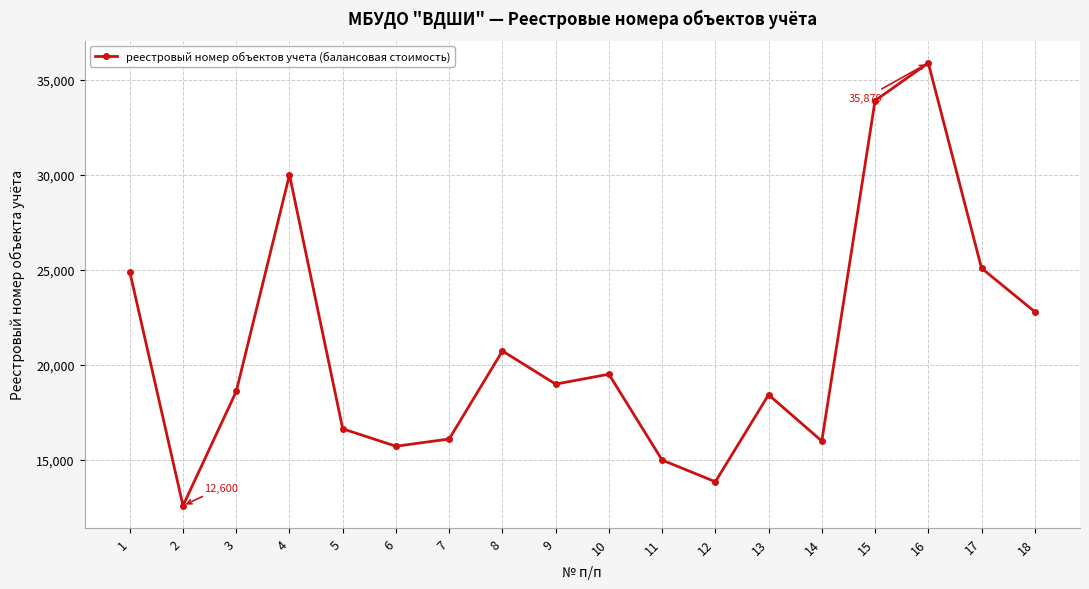

How many data points does each series have?

18